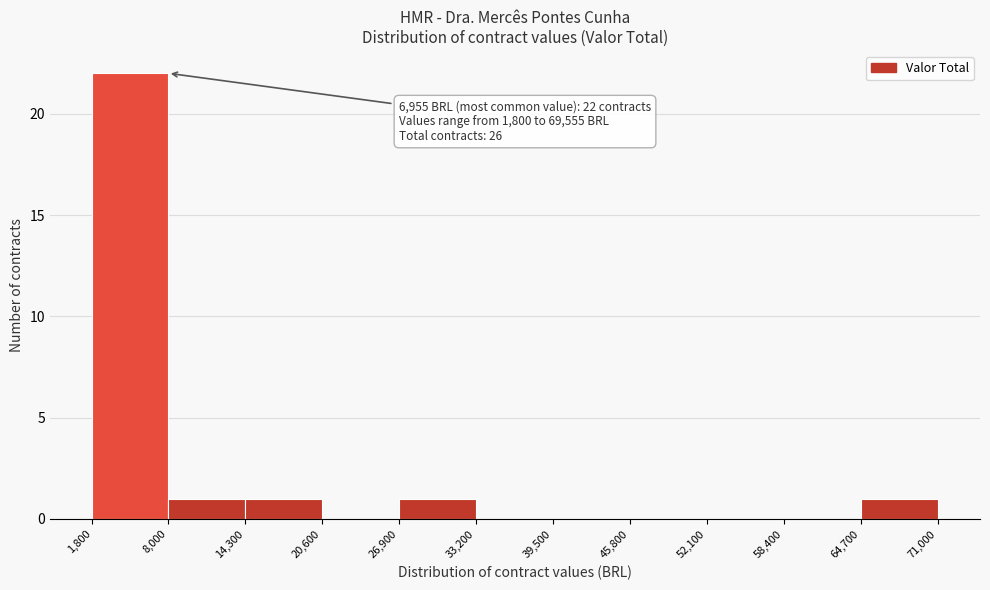

Over which range of the x-axis is the bar tallest?

1,800 to 8,000